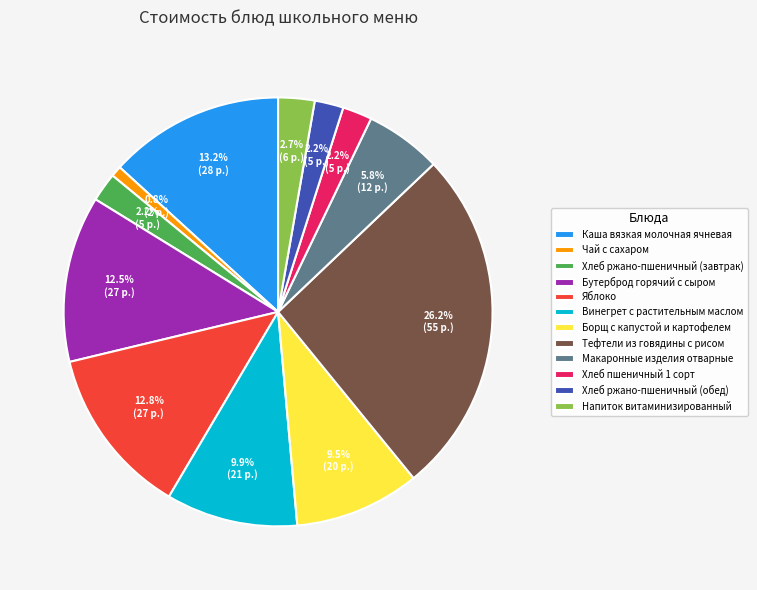

Is there a majority slice in this chart?

No